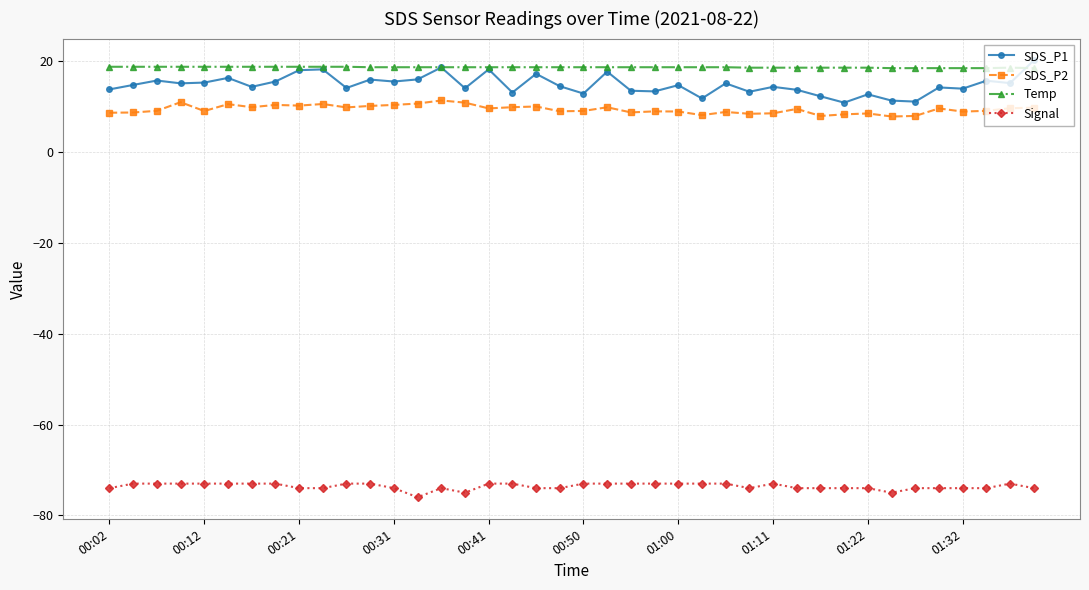

True or false: SDS_P2 and SDS_P1 cross at least once.

False